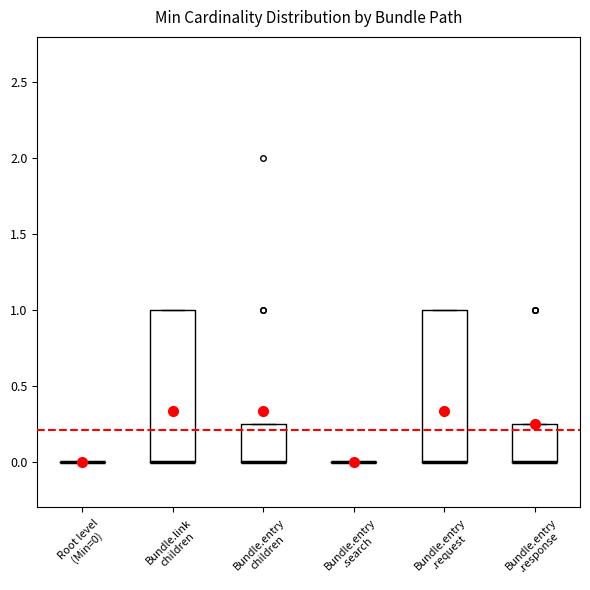

Reading left to right, transcribe this box plot: for each box, give where its median line is, the range the box spans, and where its two whiskers end, as read against the y-axis. The values are not printed on the chart, so give them approximately, as read against the axis.

Root level (Min=0): box collapsed to a line at 0.00, whiskers 0.00 to 0.00
Bundle.link children: median 0.00 (drawn on the box's lower edge), box 0.00 to 1.00, whiskers 0.00 to 1.00
Bundle.entry children: median 0.00 (drawn on the box's lower edge), box 0.00 to 0.25, whiskers 0.00 to 0.25
Bundle.entry .search: box collapsed to a line at 0.00, whiskers 0.00 to 0.00
Bundle.entry .request: median 0.00 (drawn on the box's lower edge), box 0.00 to 1.00, whiskers 0.00 to 1.00
Bundle.entry .response: median 0.00 (drawn on the box's lower edge), box 0.00 to 0.25, whiskers 0.00 to 0.25